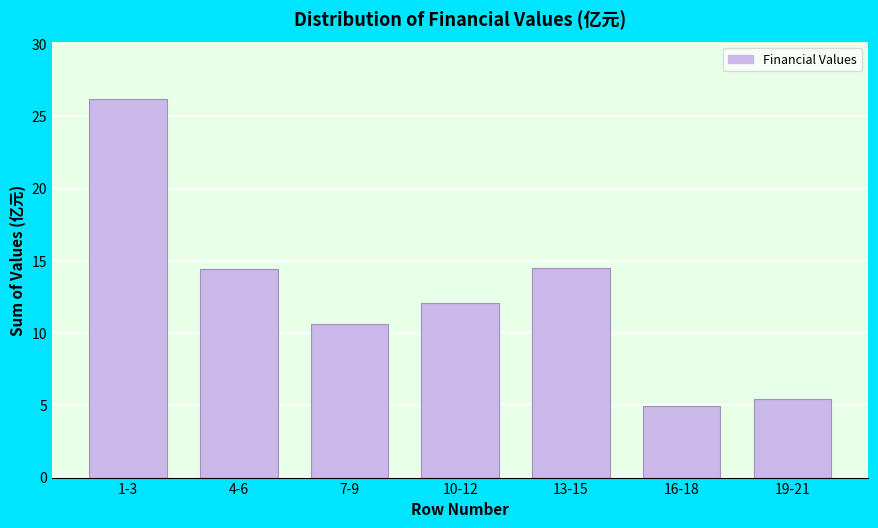

True or false: the data shows 16.2 at 7-9.

False